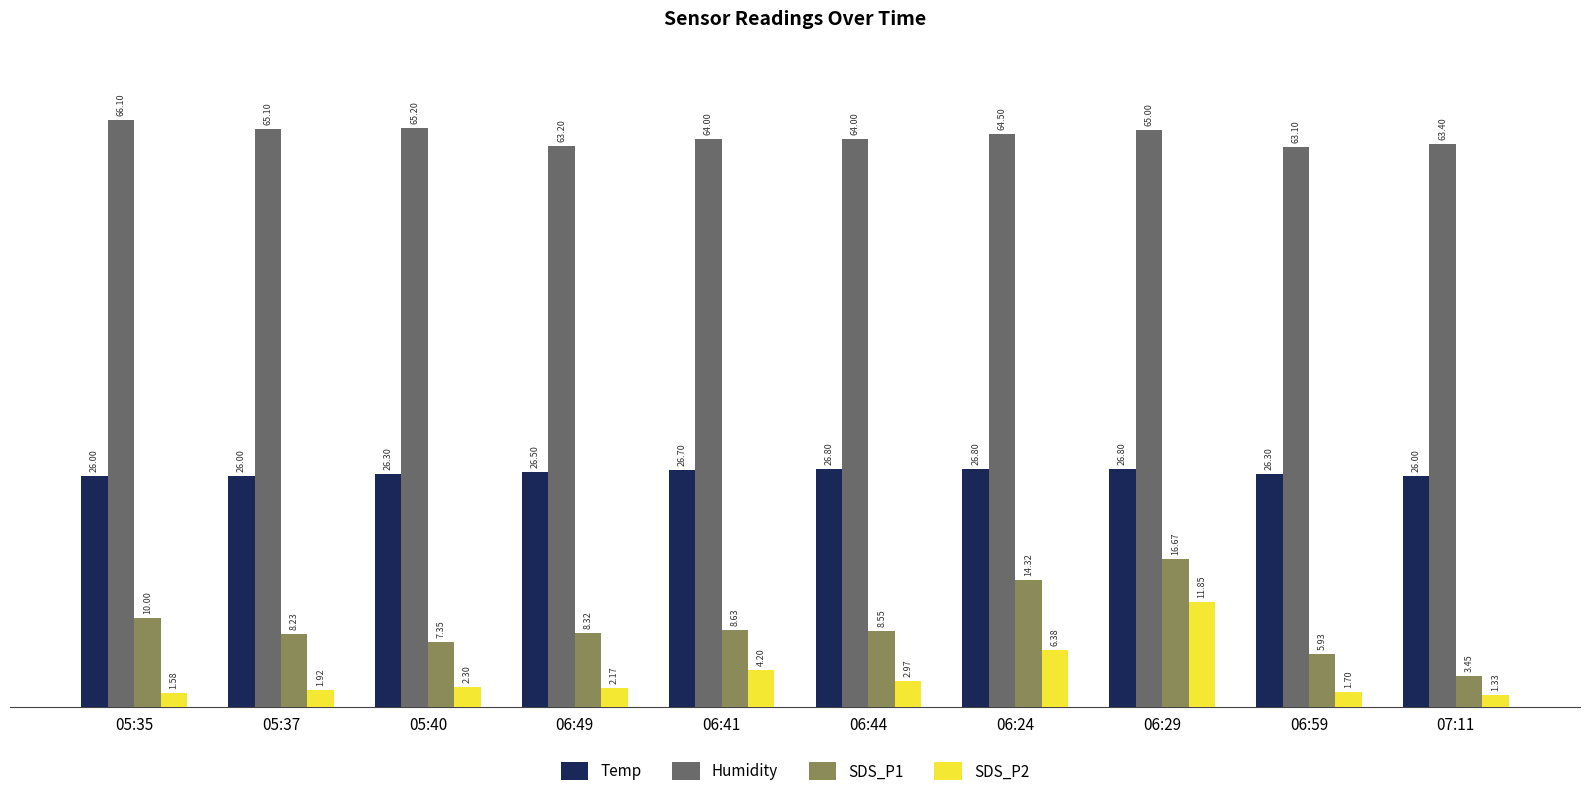

Which label corresponds to the smallest value in the chart?

07:11